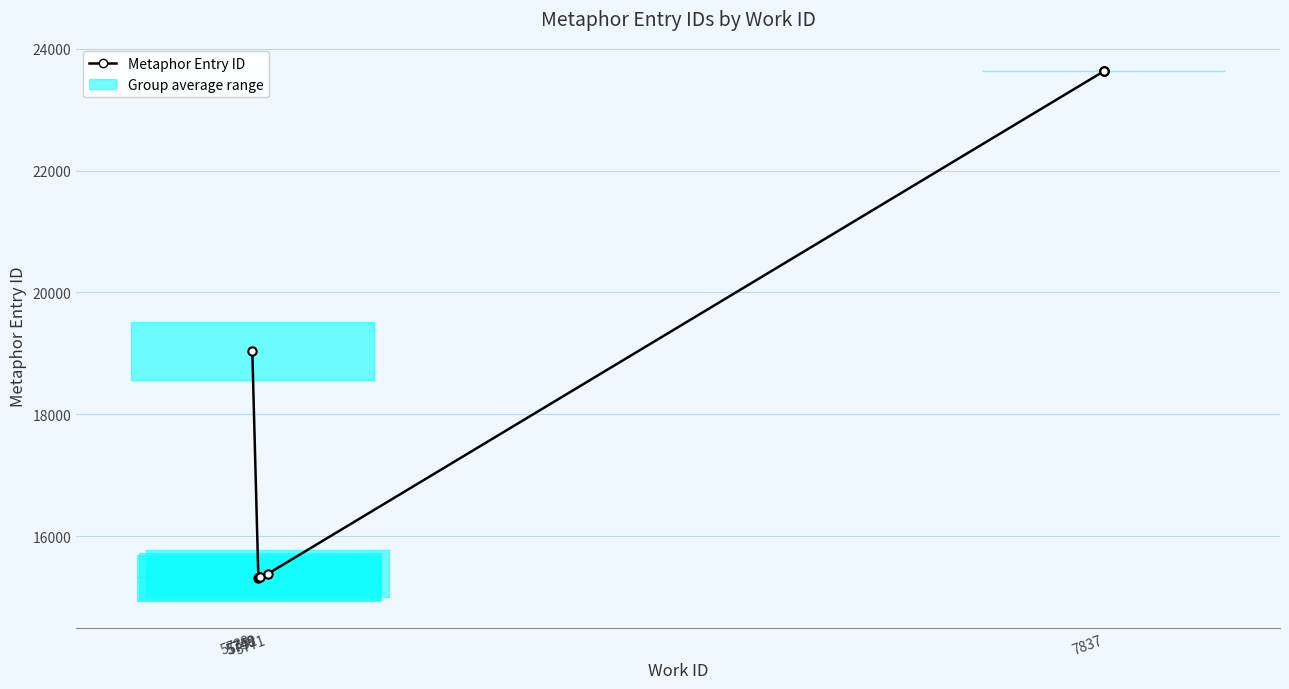

Which category has the lowest value across all series?

5748